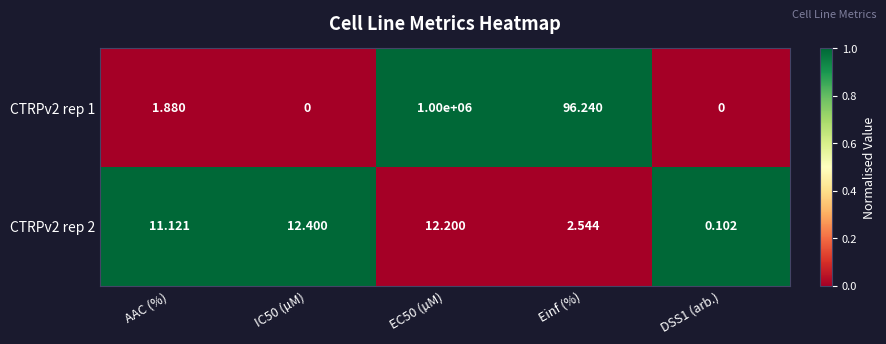

Which series changed the most between IC50 (µM) and Einf (%)?

CTRPv2 rep 1